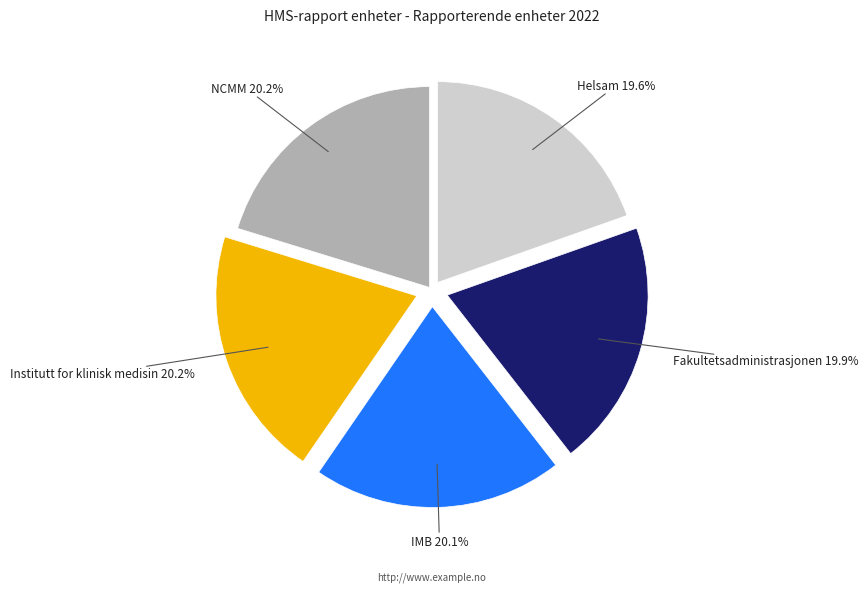

What is the ratio of the value at Institutt for klinisk medisin to the value at Helsam?

1.0